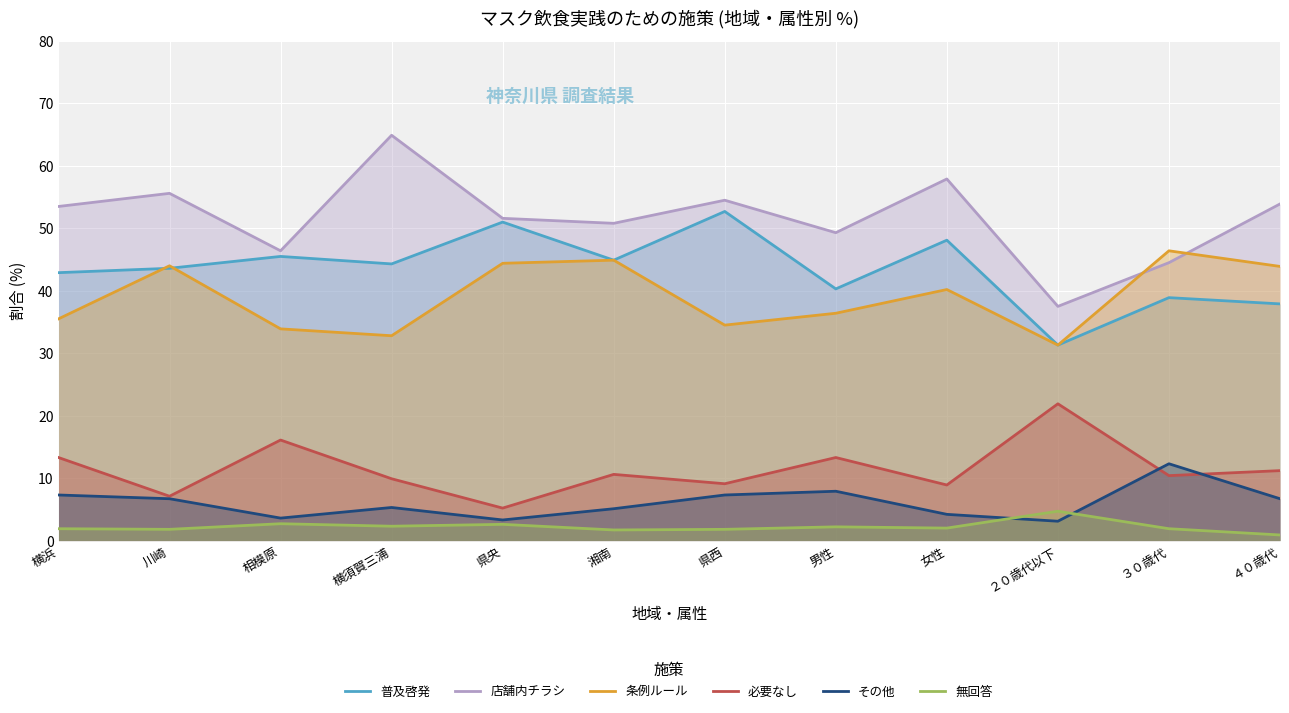

Where is 普及啓発 nearest to the value 42?

横浜